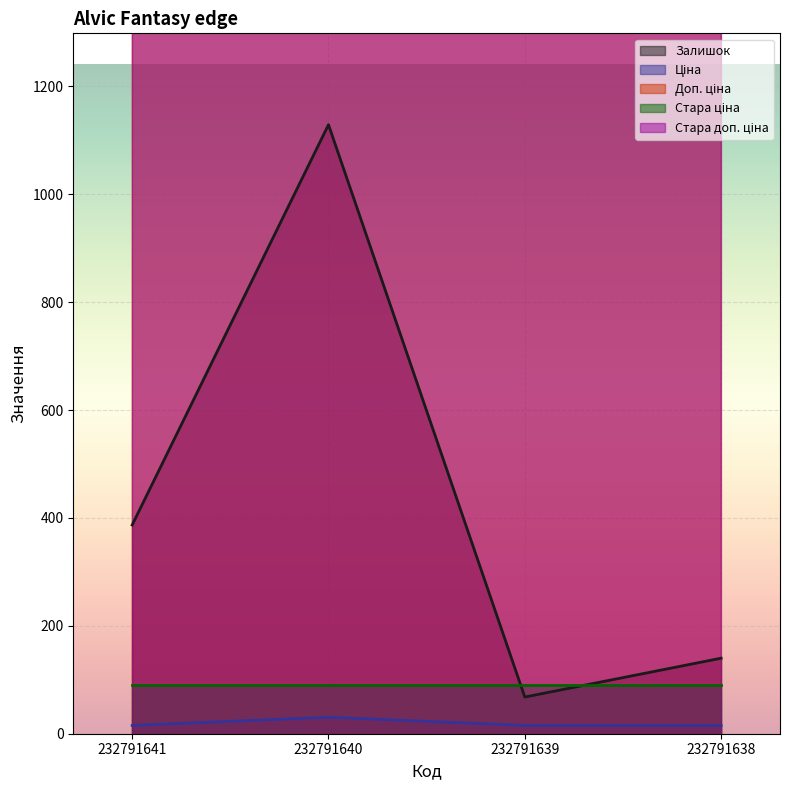

Which category has the lowest value in the Залишок series?

232791639